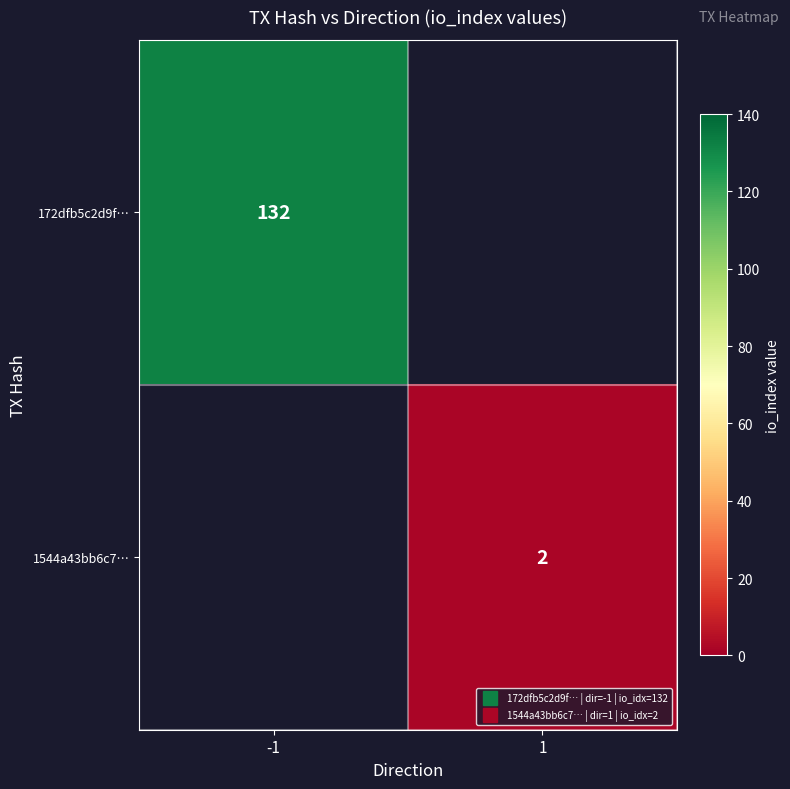

Between 1 and -1, which is larger?

-1